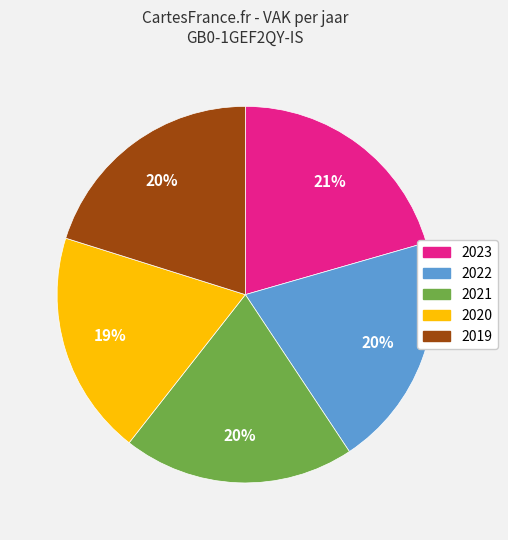

Is the sum of 2020 and 2019 greater than half?

No